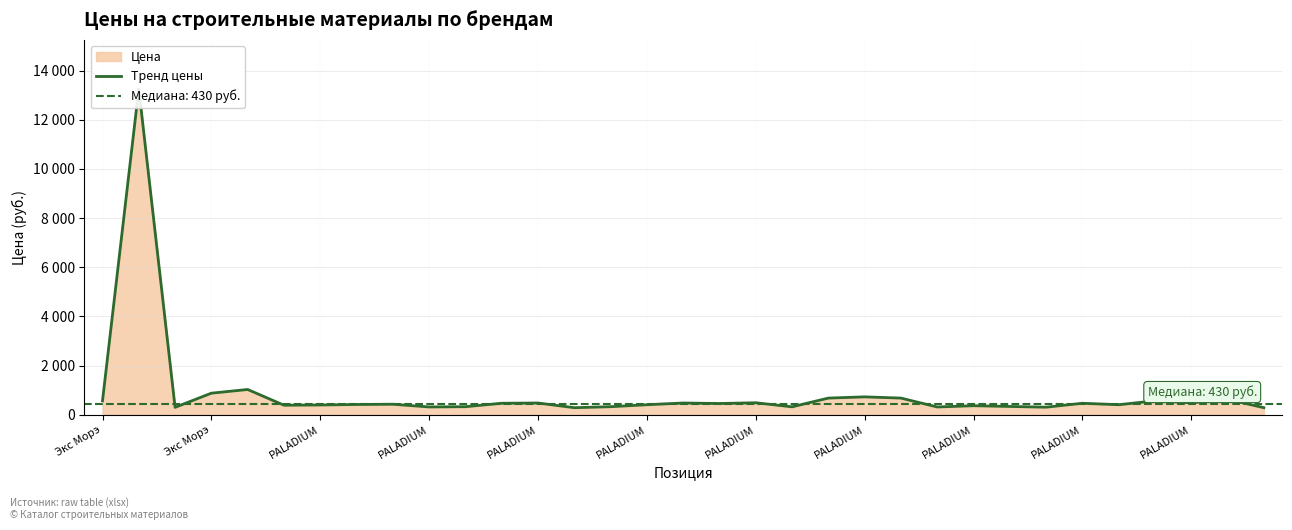

How many values are below 430?

16